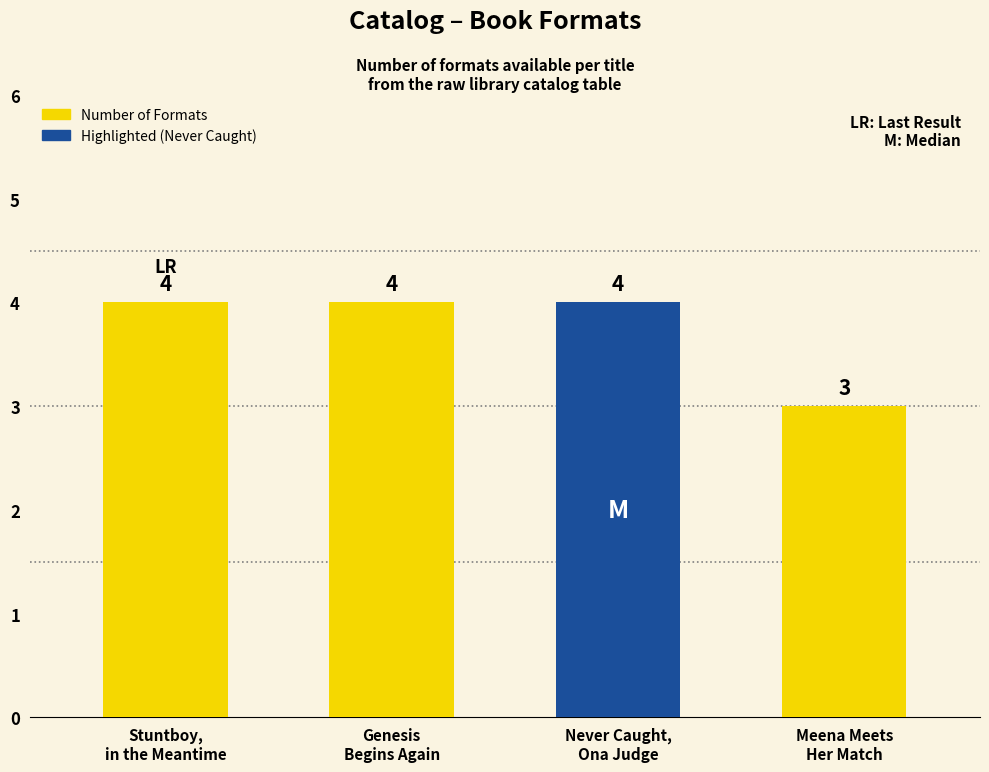

Count the number of data series in this chart.

1